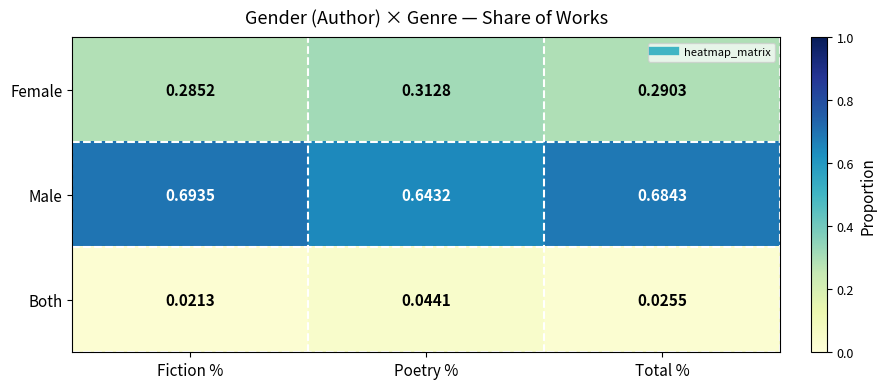

Is the value of Male at Fiction % greater than the value of Female at Poetry %?

Yes